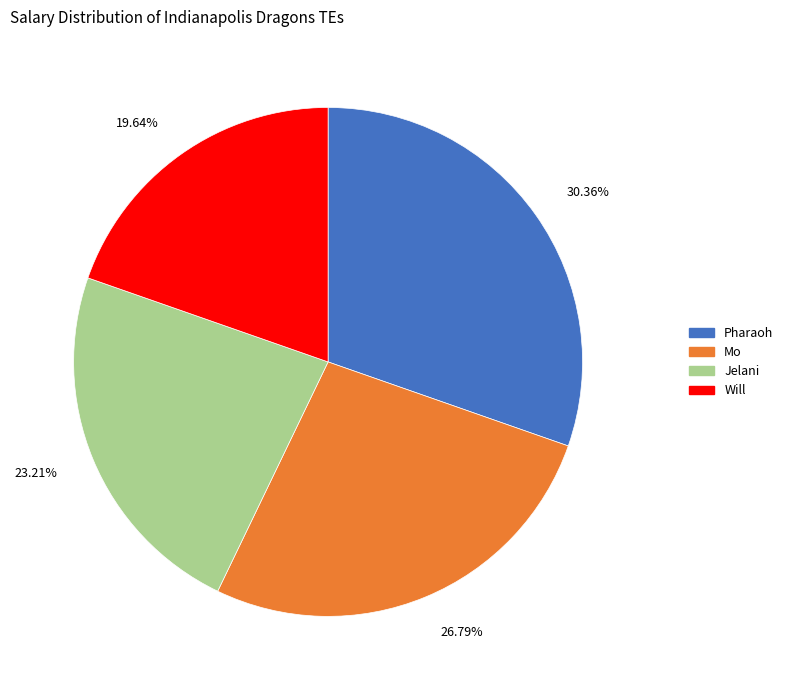

Which has a higher value, Pharaoh or Jelani?

Pharaoh